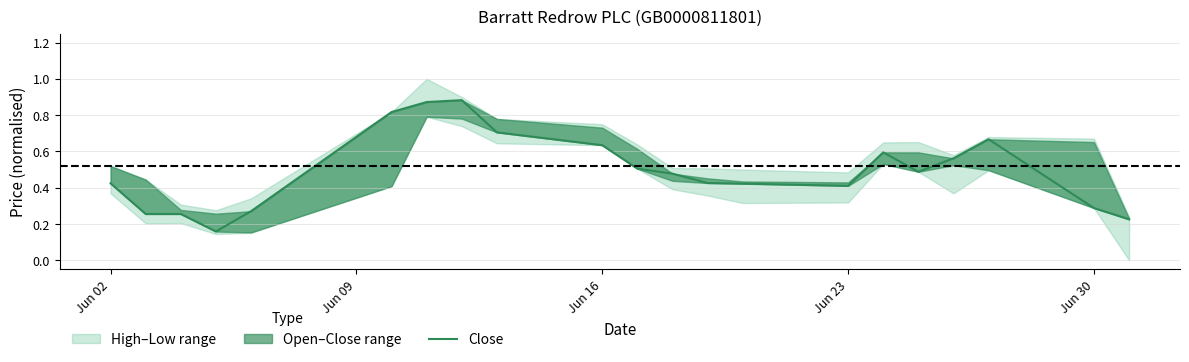

Reading left to right, extract all data points from this chart.

0.4	0.3	0.3	0.2	0.3	0.8	0.9	0.9	0.7	0.6	0.5	0.5	0.4	0.4	0.4	0.6	0.5	0.6	0.7	0.3	0.2